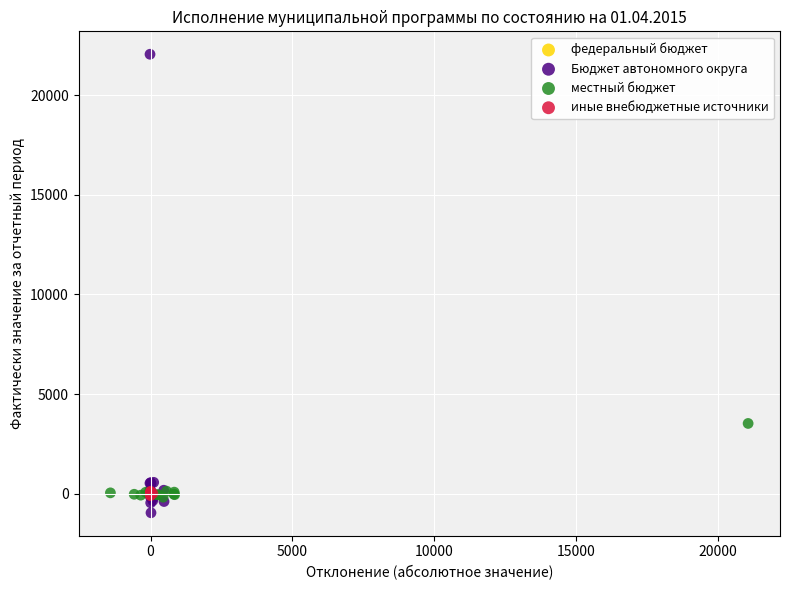

What are all the series names shown in the legend?

федеральный бюджет, Бюджет автономного округа, местный бюджет, иные внебюджетные источники